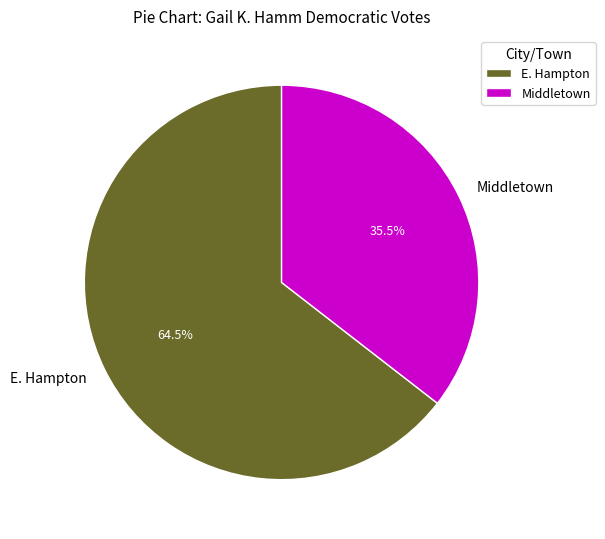

Which category has the smallest portion of the pie?

Middletown